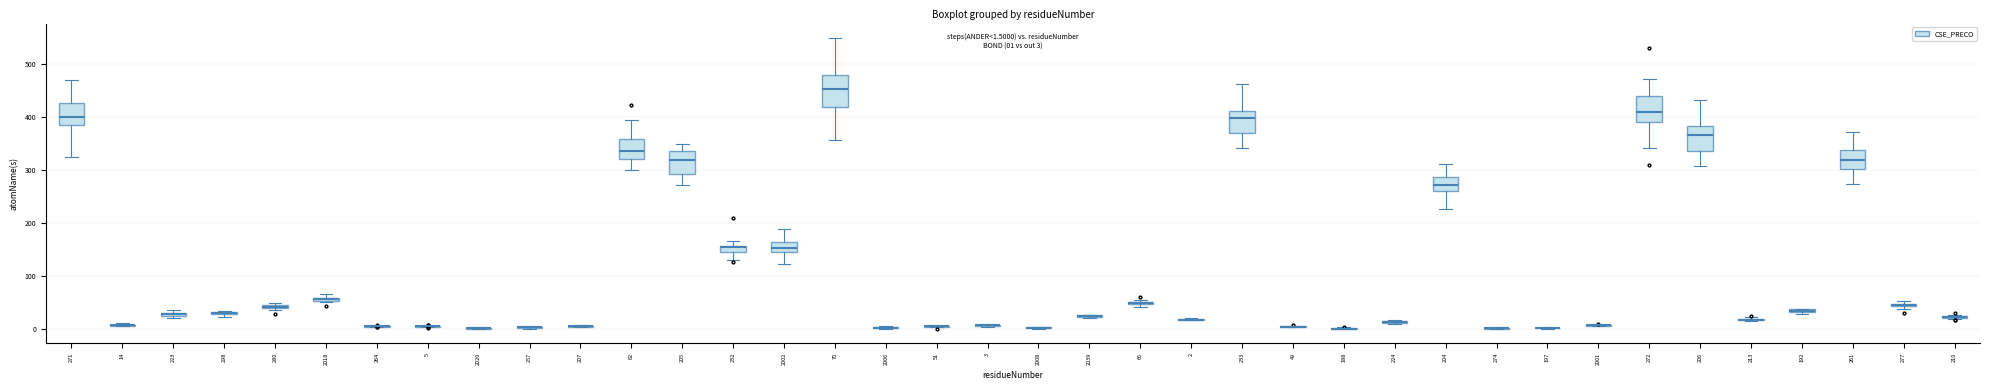

True or false: the data shows 41.3 at 280.

True